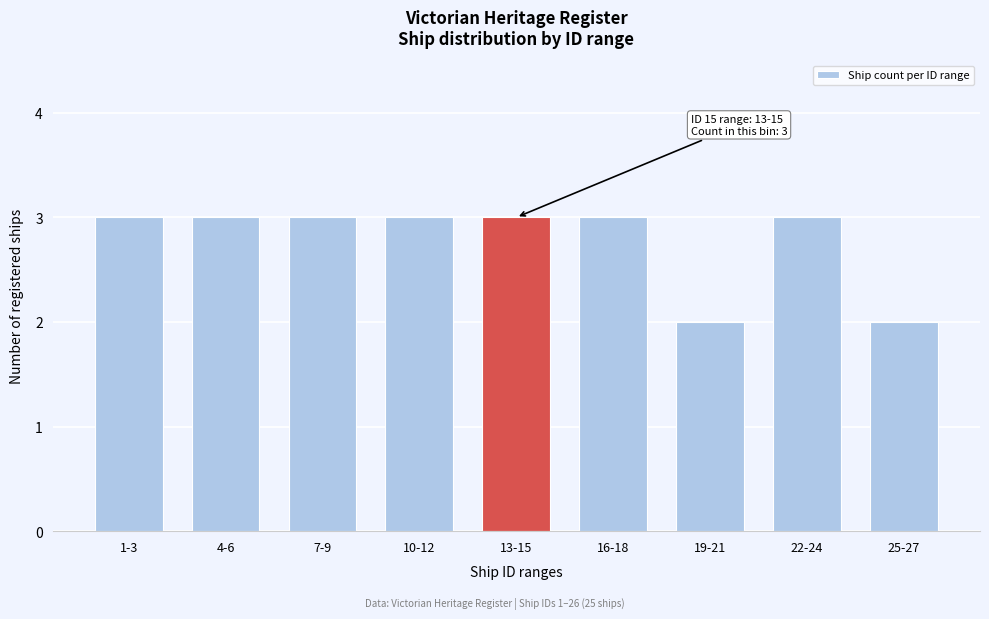

Reading left to right, extract all data points from this chart.

1-3=3	4-6=3	7-9=3	10-12=3	13-15=3	16-18=3	19-21=2	22-24=3	25-27=2